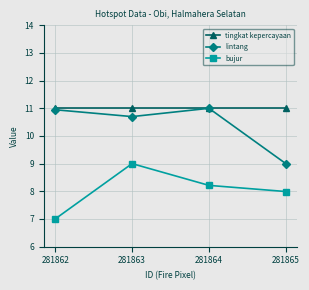

What is the total value across all series at 281863?

30.7